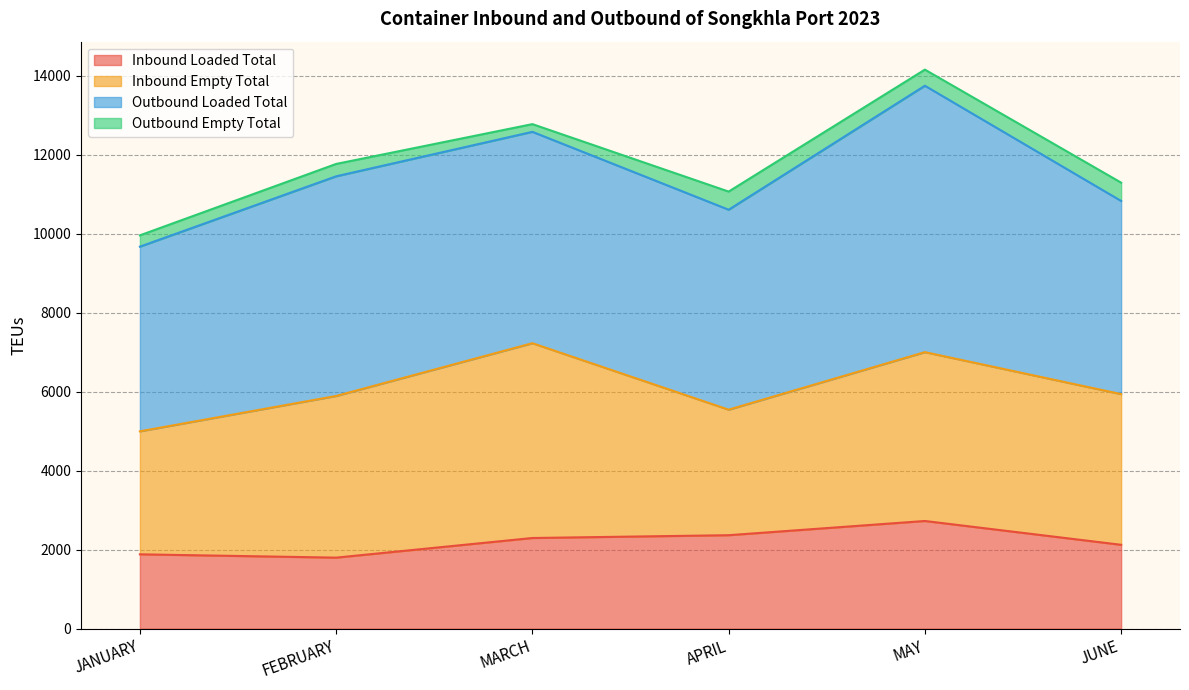

What is the label of the 1st point from the right?

JUNE